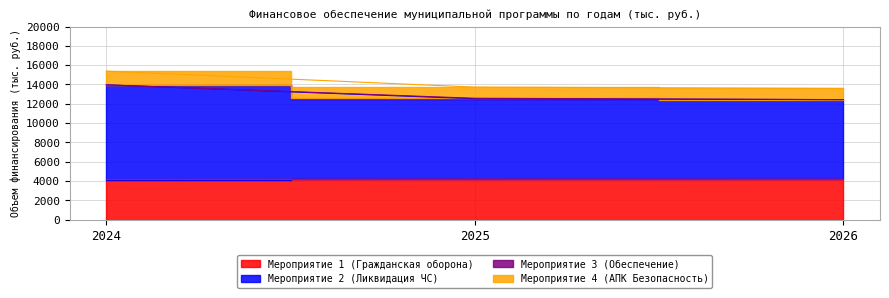

At which category is the sum across all series the highest?

2024